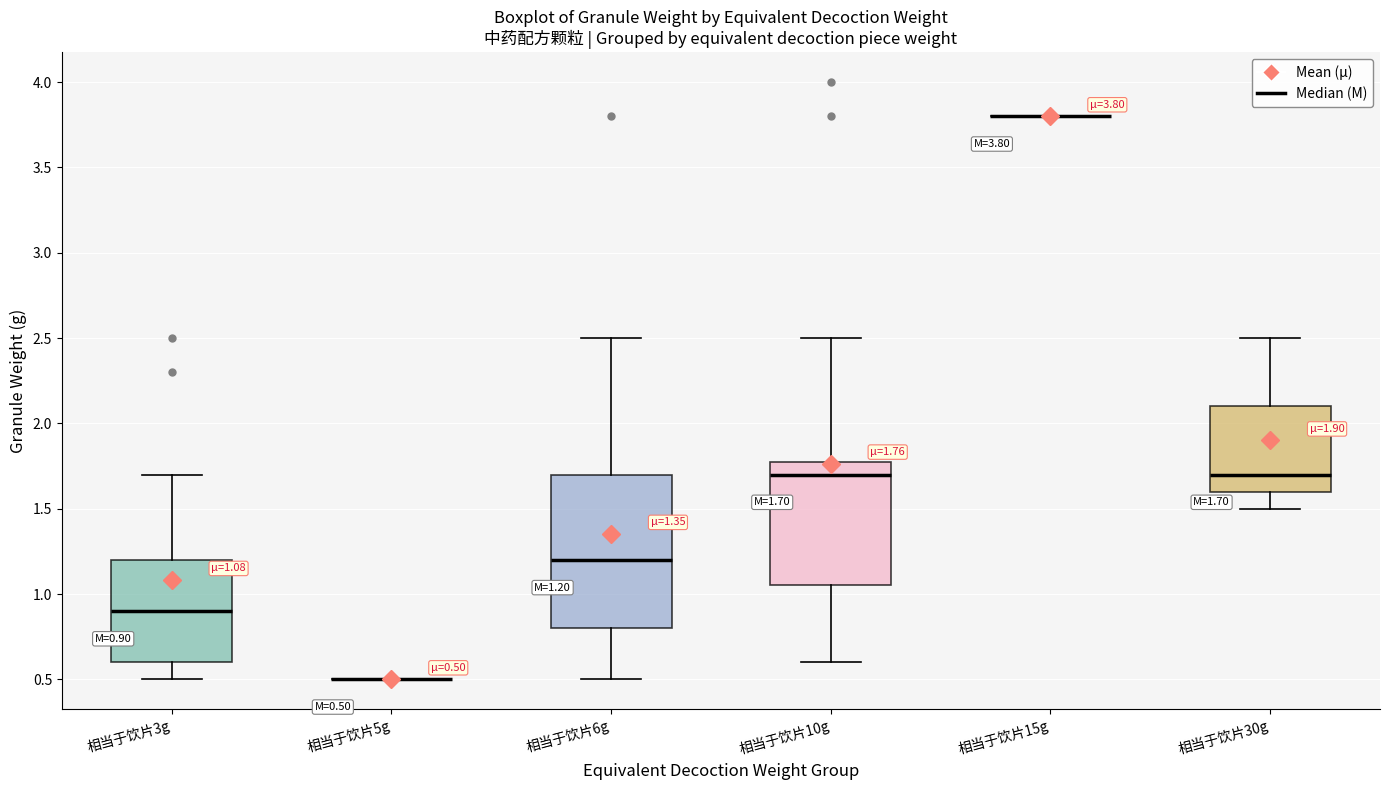

Comparing the boxes themselves (not the whiskers), which one is the tallest?

相当于饮片6g